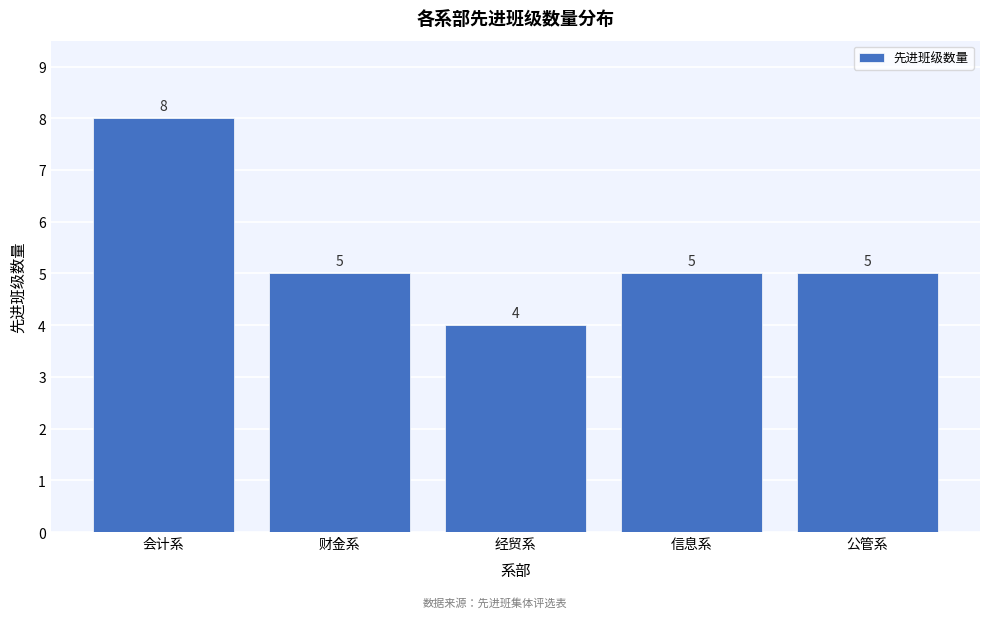

Reading left to right, what are all the values shown in this chart?

会计系=8	财金系=5	经贸系=4	信息系=5	公管系=5